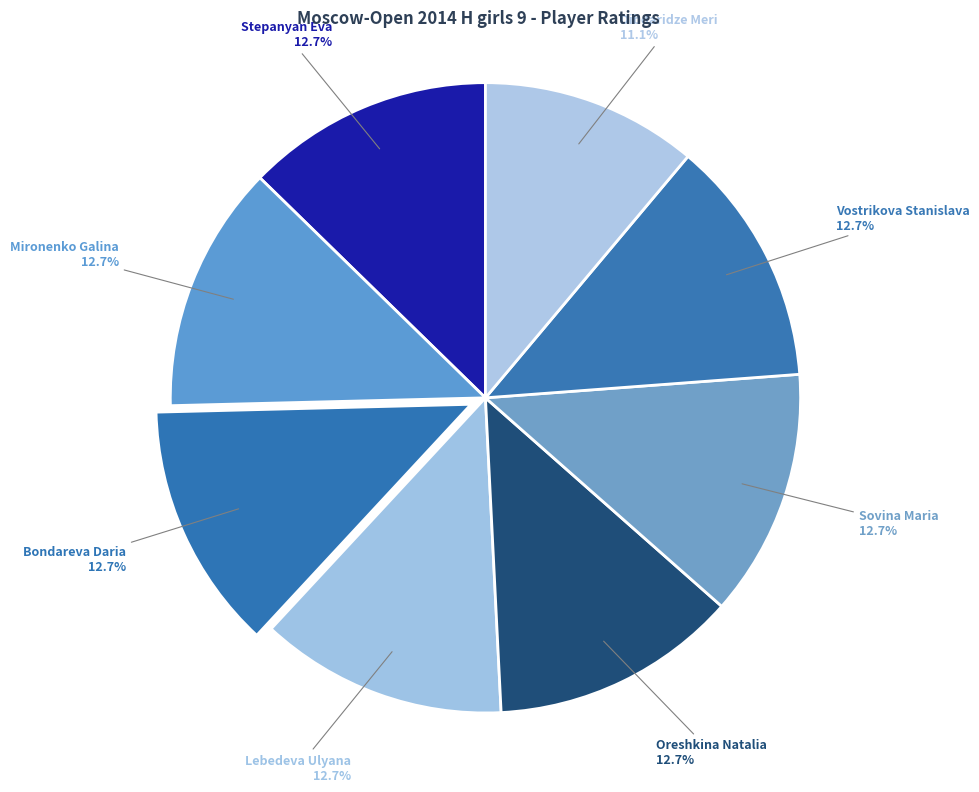

What is the ratio of the value at Mironenko Galina to the value at Bondareva Daria?

1.0